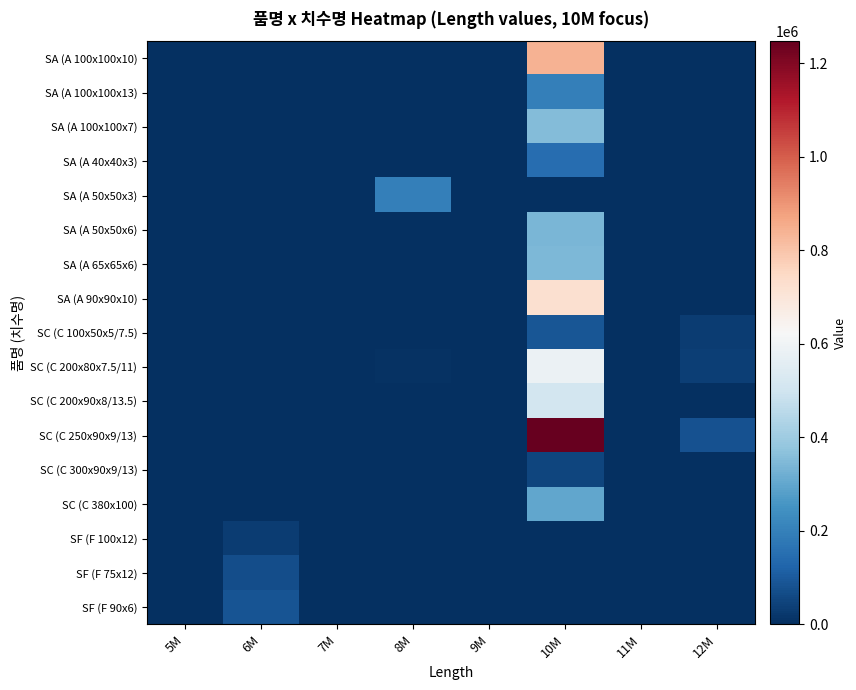

Which series has the widest spread of values?

SC (C 250x90x9/13)